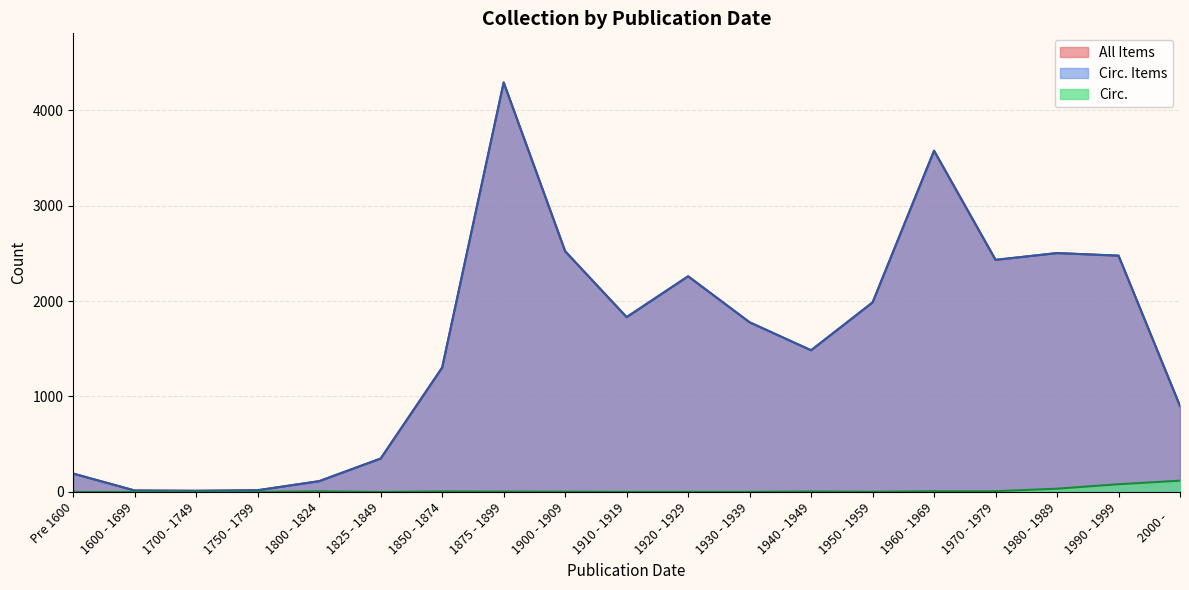

How many values in Circ. are above zero?

14